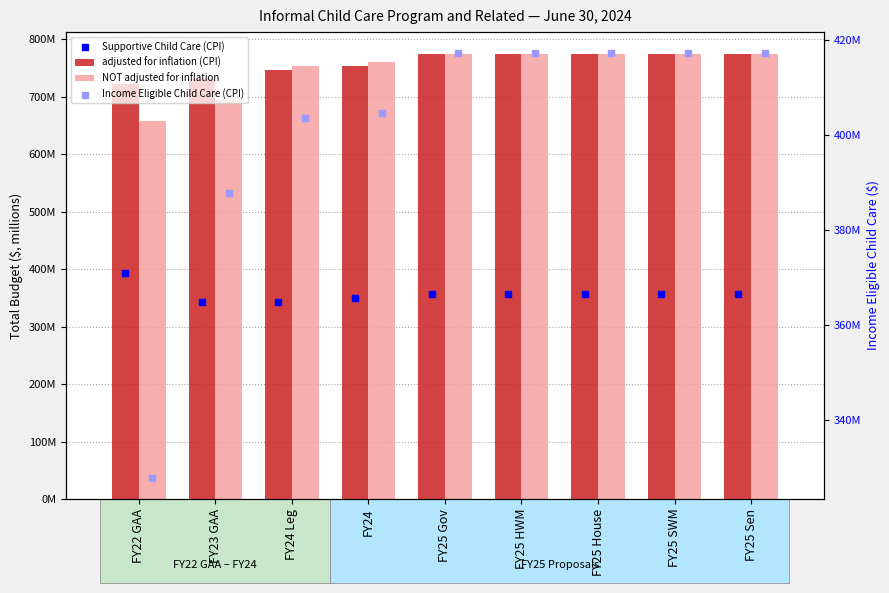

What are all the series names shown in the legend?

adjusted for inflation (CPI), NOT adjusted for inflation, Supportive Child Care (CPI), Income Eligible Child Care (CPI)